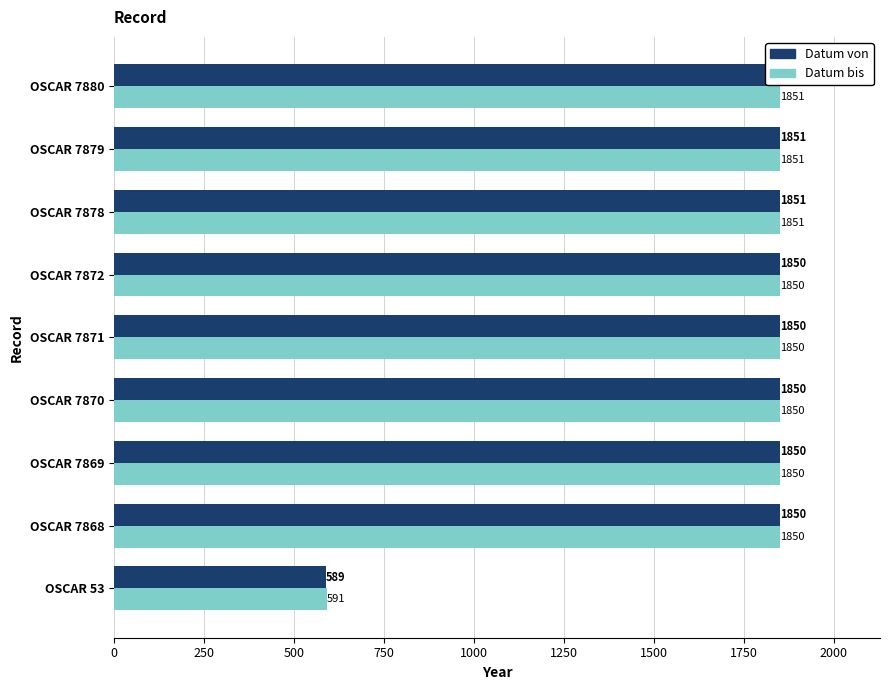

Are the bars horizontal?

Yes